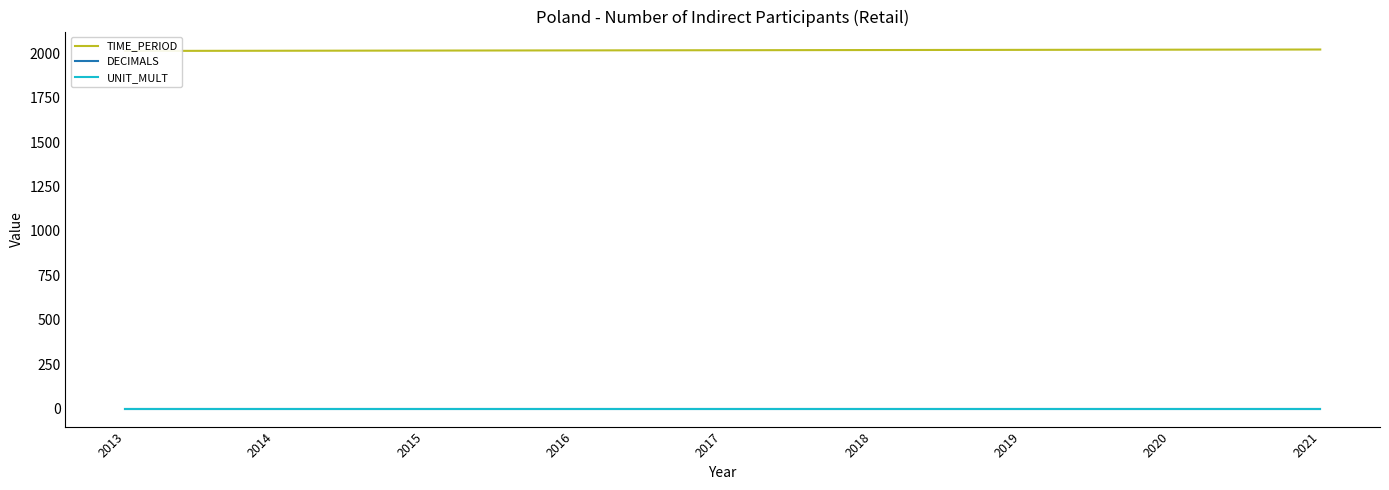

Count the number of categories in the chart.

9